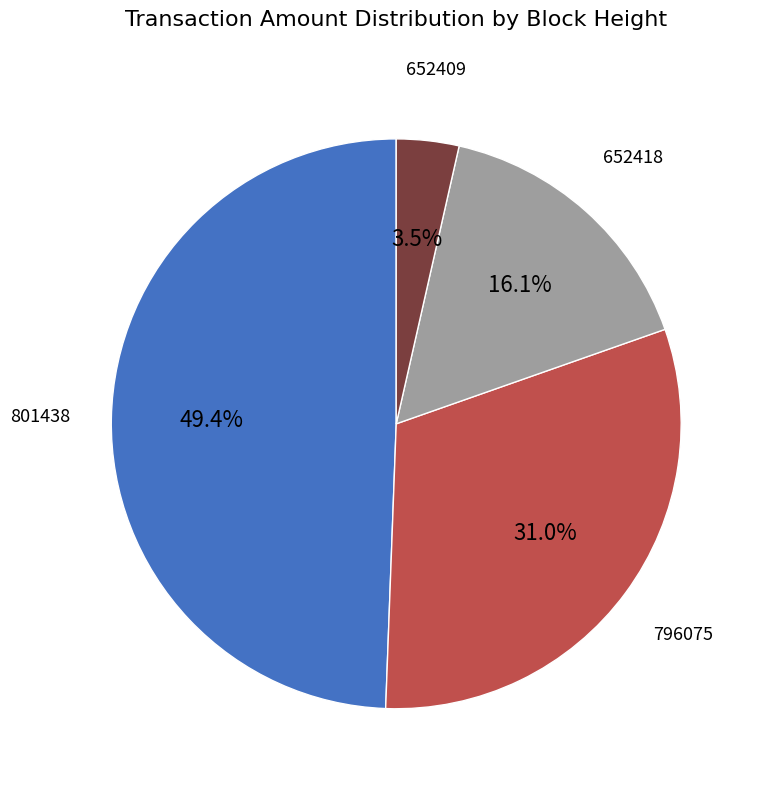

How many slices are in this pie chart?

4